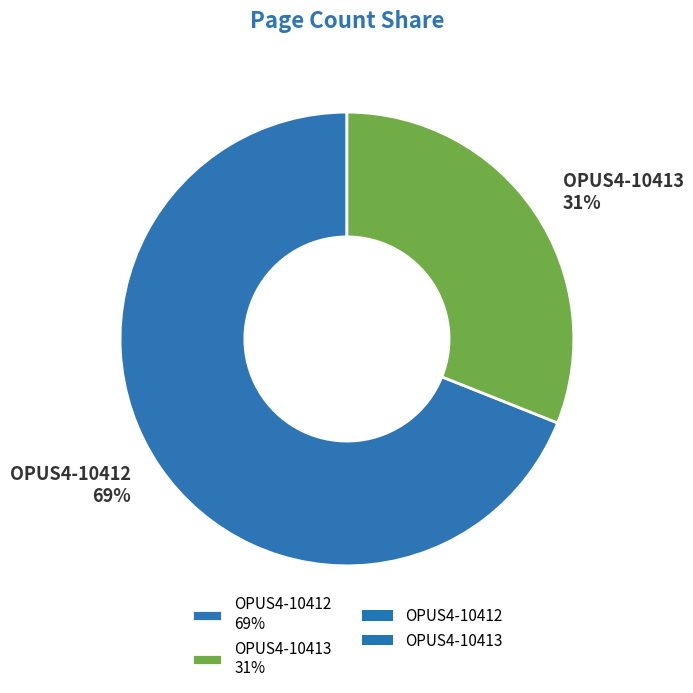

Which category has the biggest portion of the pie?

OPUS4-10412